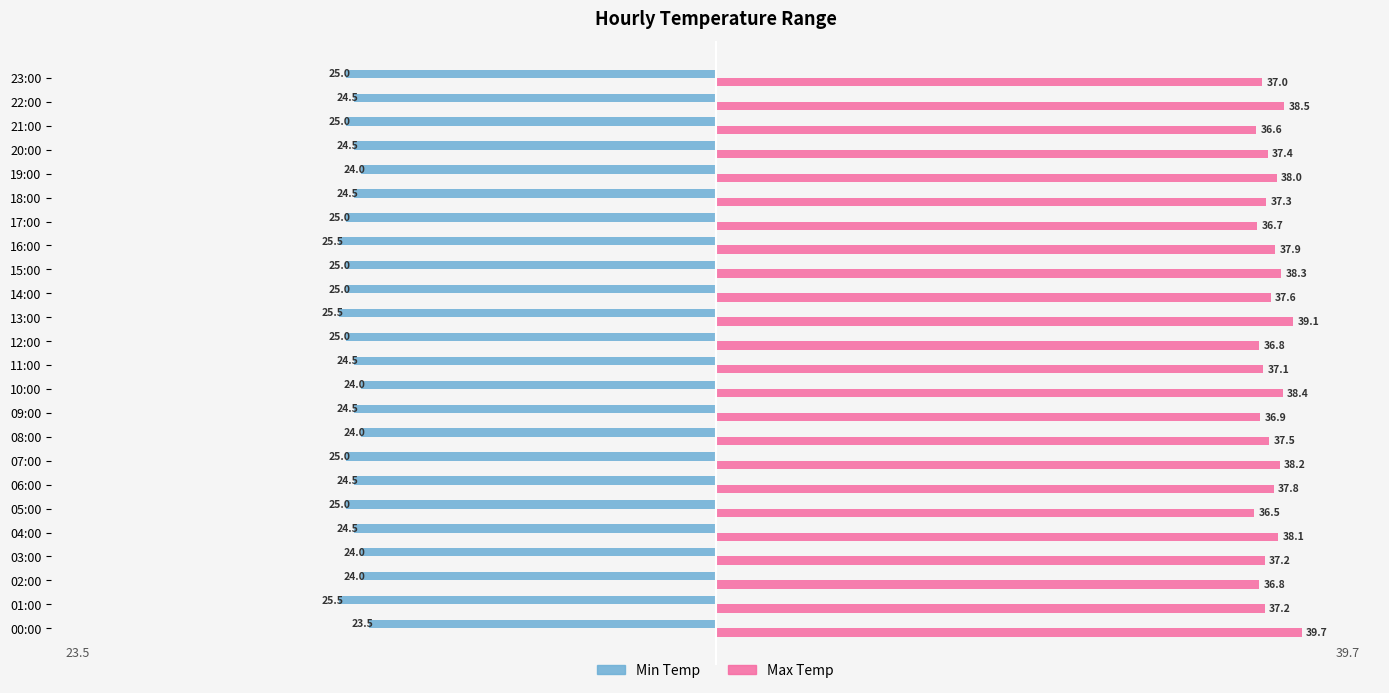

List the series in order of their overall mean, highest first.

Max Temp, Min Temp